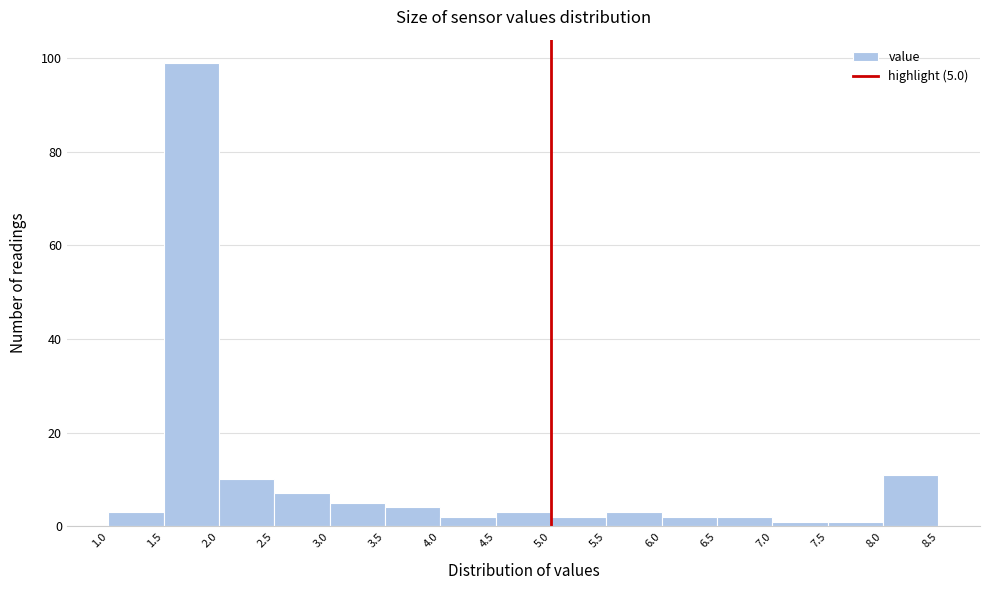

Over which range of the x-axis is the bar tallest?

1.5 to 2.0